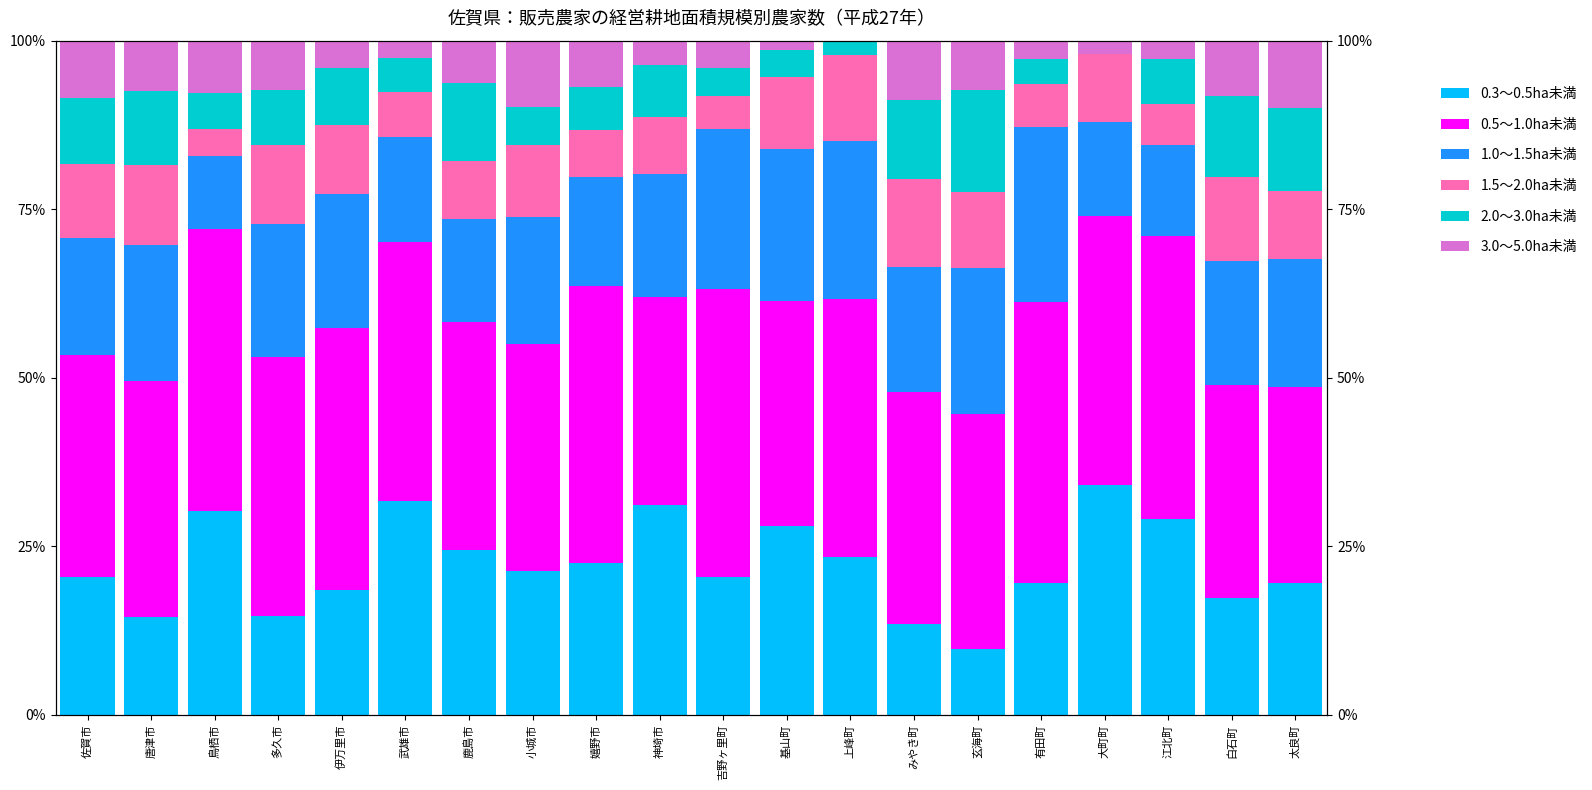

Rank the series by their maximum value, from lowest to highest.

3.0～5.0ha未満, 1.5～2.0ha未満, 2.0～3.0ha未満, 1.0～1.5ha未満, 0.3～0.5ha未満, 0.5～1.0ha未満